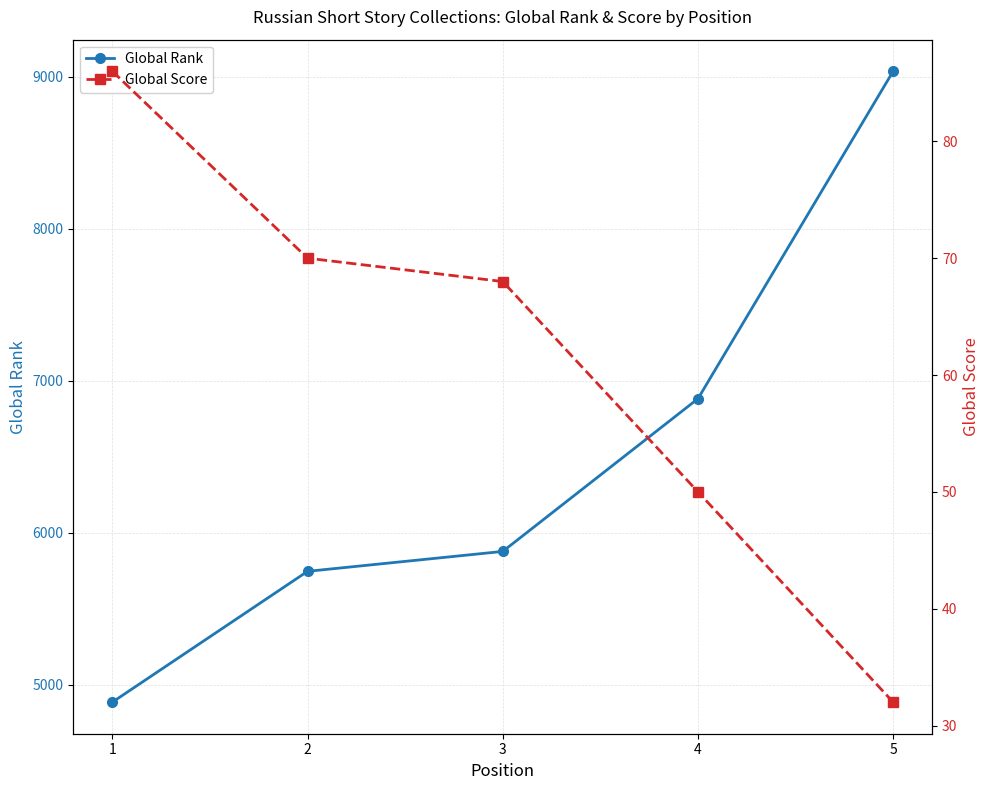

True or false: Global Score and Global Rank cross at least once.

False